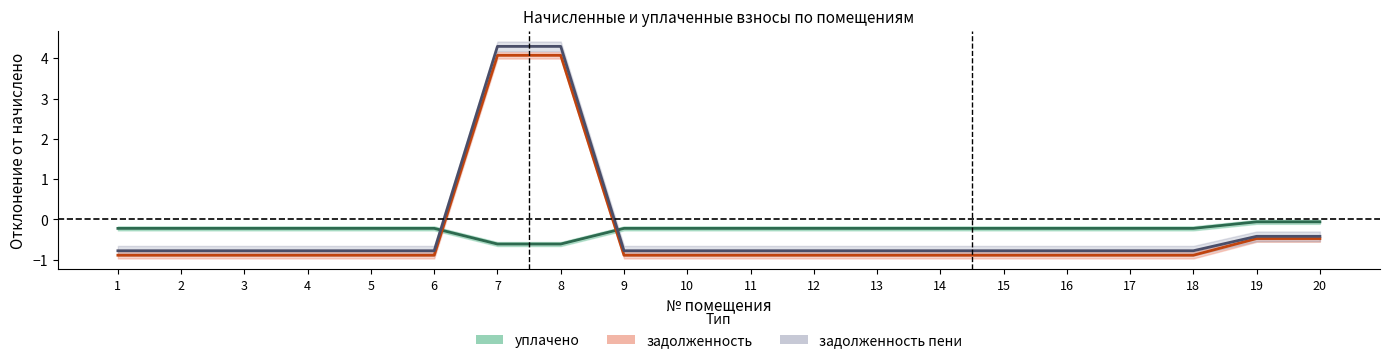

What is the difference between the highest and lowest values at 4?

0.7